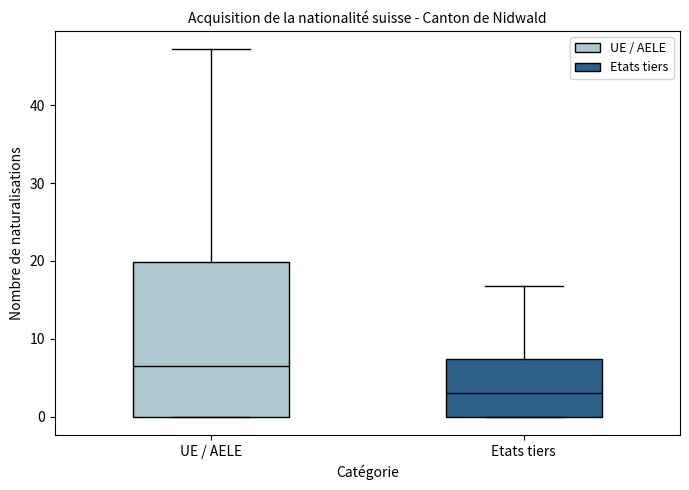

Reading left to right, read every box against the y-axis: the position of its median line, the range the box covers, and the ends of its whiskers. The values are not printed on the chart, so give them approximately, as read against the axis.

UE / AELE: median 7, box 0 to 20, whiskers 0 to 47
Etats tiers: median 3, box 0 to 7, whiskers 0 to 17